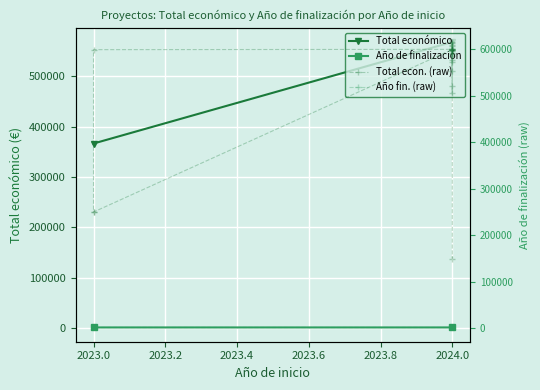

True or false: Año de finalización and Total económico intersect in this chart.

False